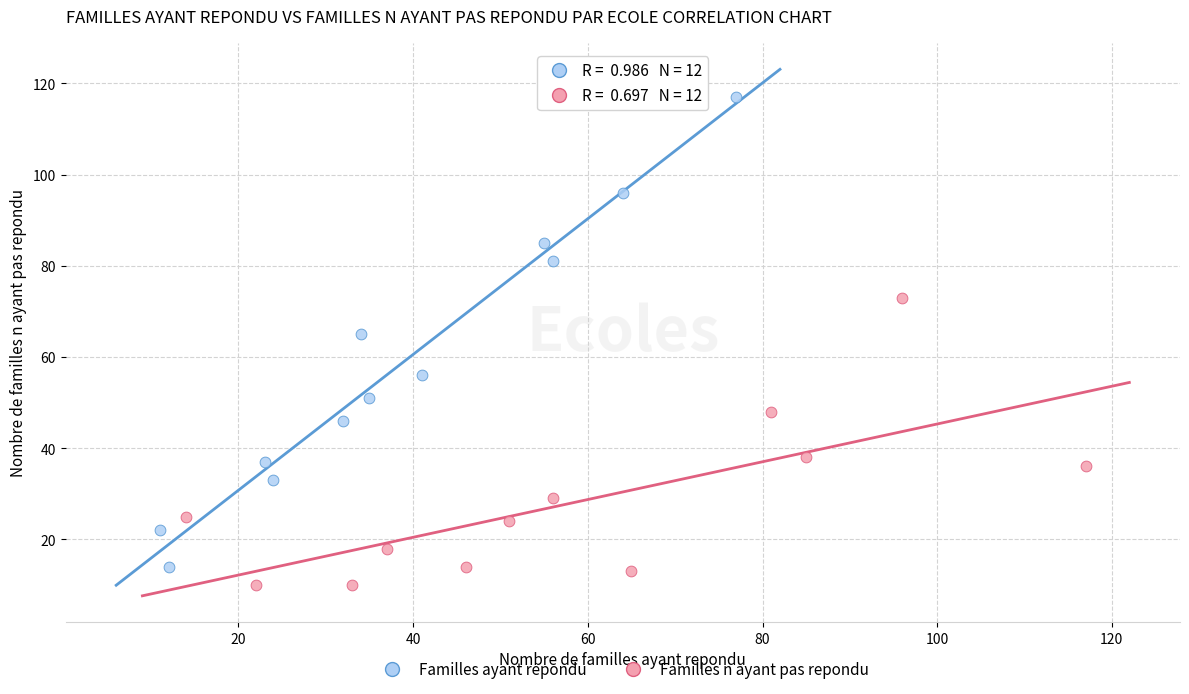

Which series reaches the minimum Y coordinate?

Familles n ayant pas repondu